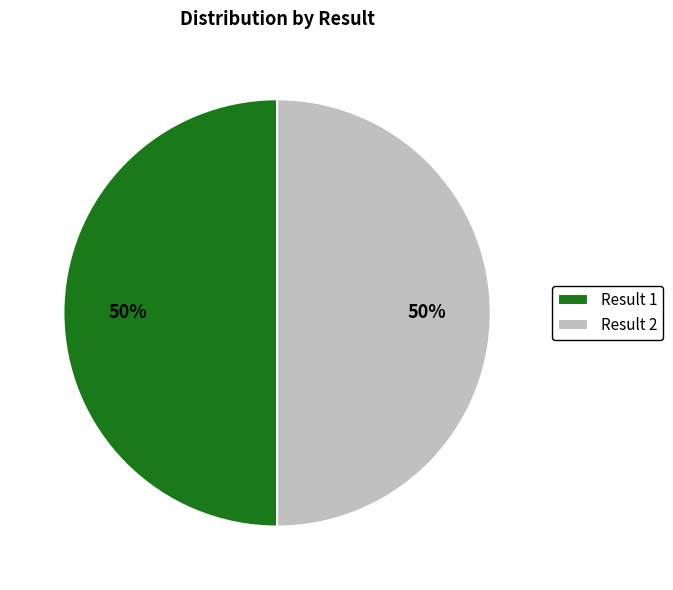

Is it true that Result 1 is 58% of the pie?

False